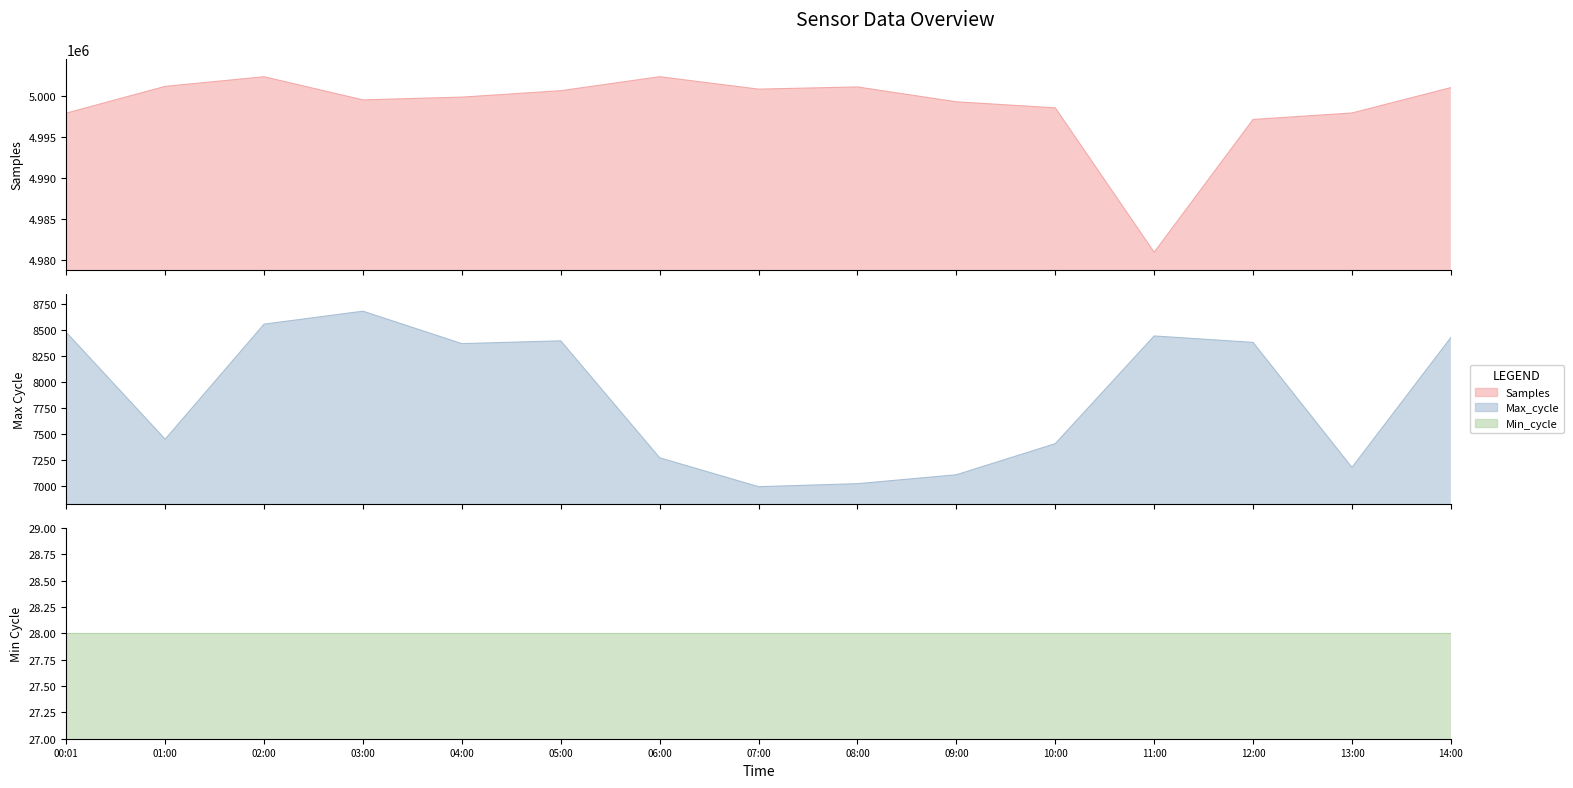

Reading right to left, extract all data points from this chart.

Samples: 5001021	4997934	4997145	4981001	4998560	4999294	5001103	5000835	5002346	5000645	4999863	4999529	5002340	5001172	4997917
Max_cycle: 8429	7176	8382	8444	7405	7105	7019	6990	7269	8397	8370	8683	8558	7448	8479